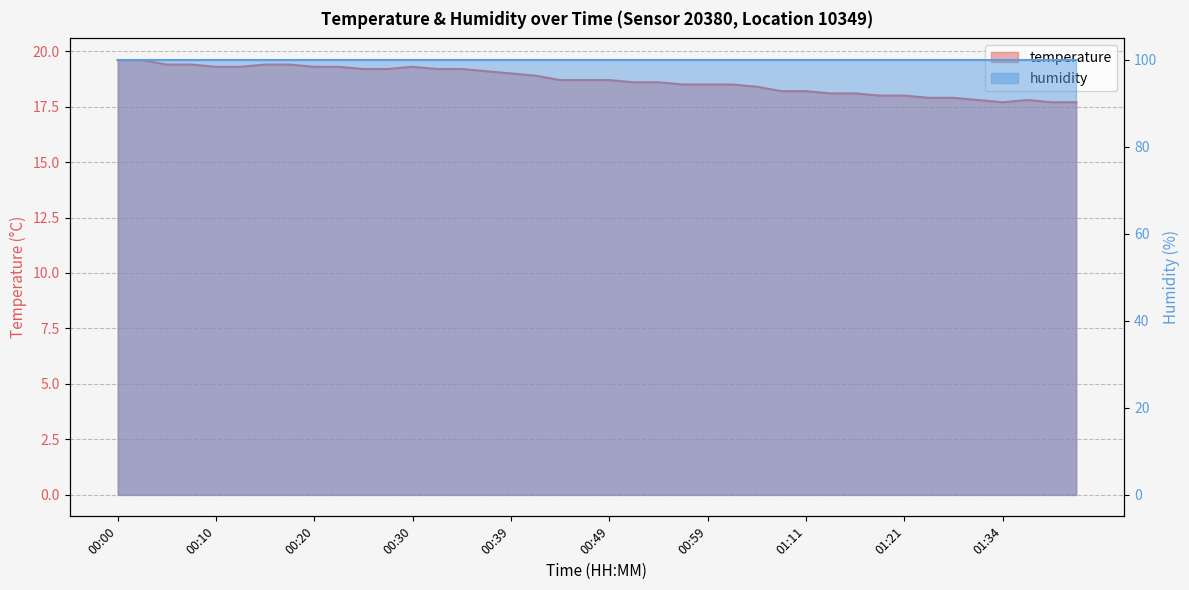

Is it true that the value at 00:27 is 19.2?

True